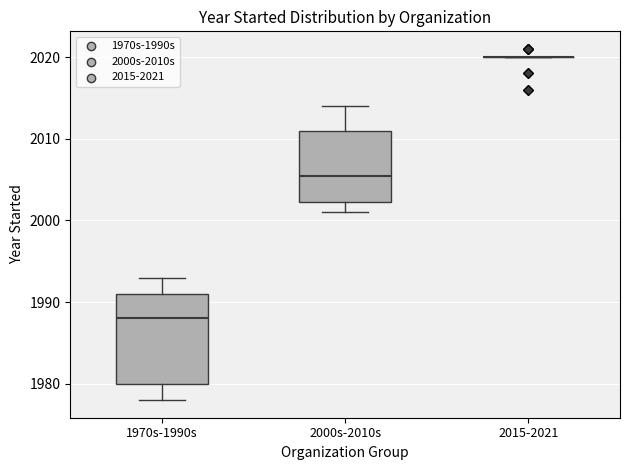

Comparing the boxes themselves (not the whiskers), which one is the tallest?

1970s-1990s